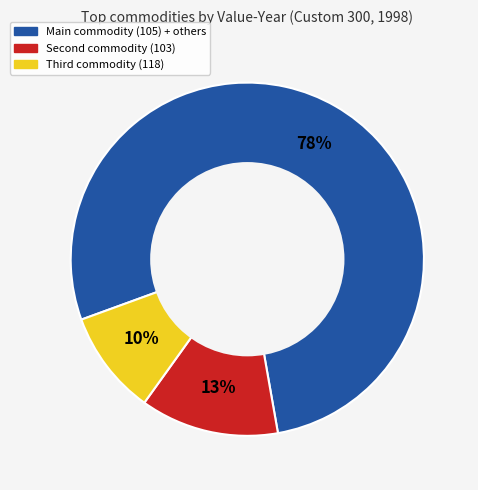

Does any single category account for the majority?

Yes